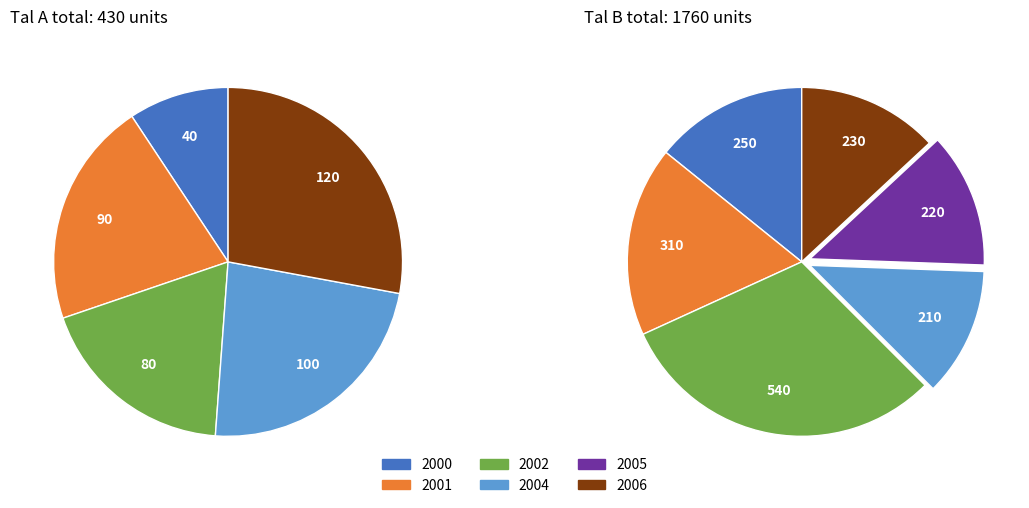

Is lp the majority of the pie?

No